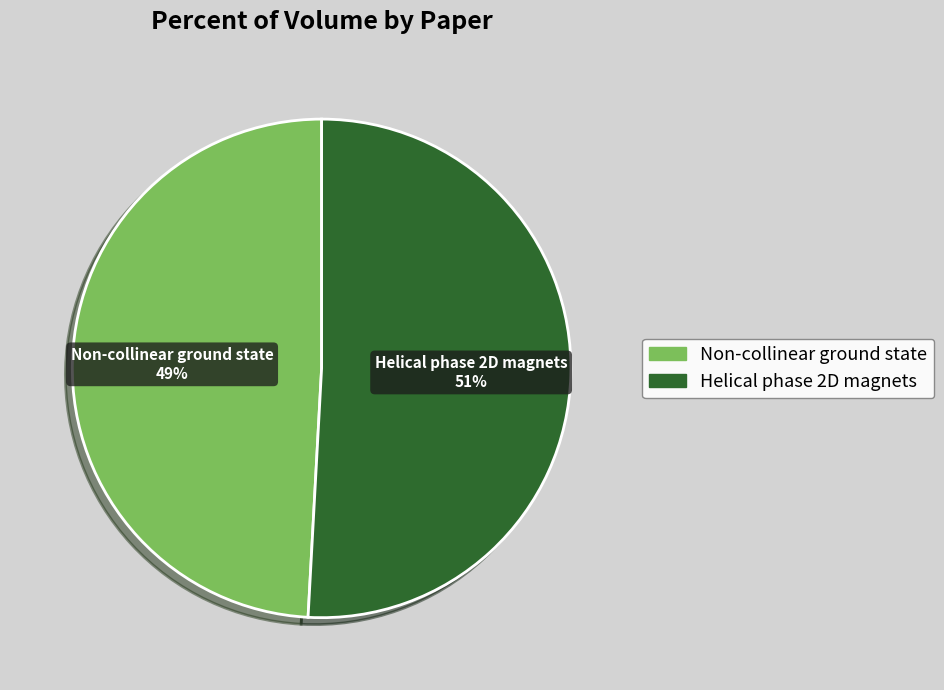

Do Non-collinear ground state and Helical phase 2D magnets together represent more than half of the pie?

Yes